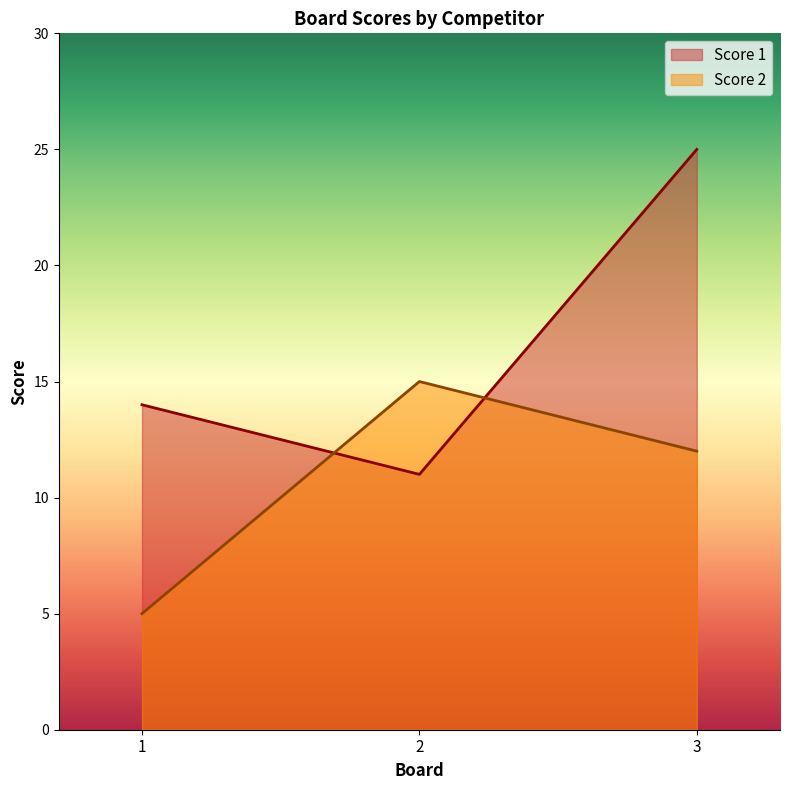

What is the spread (max minus min) of values at 1?

9